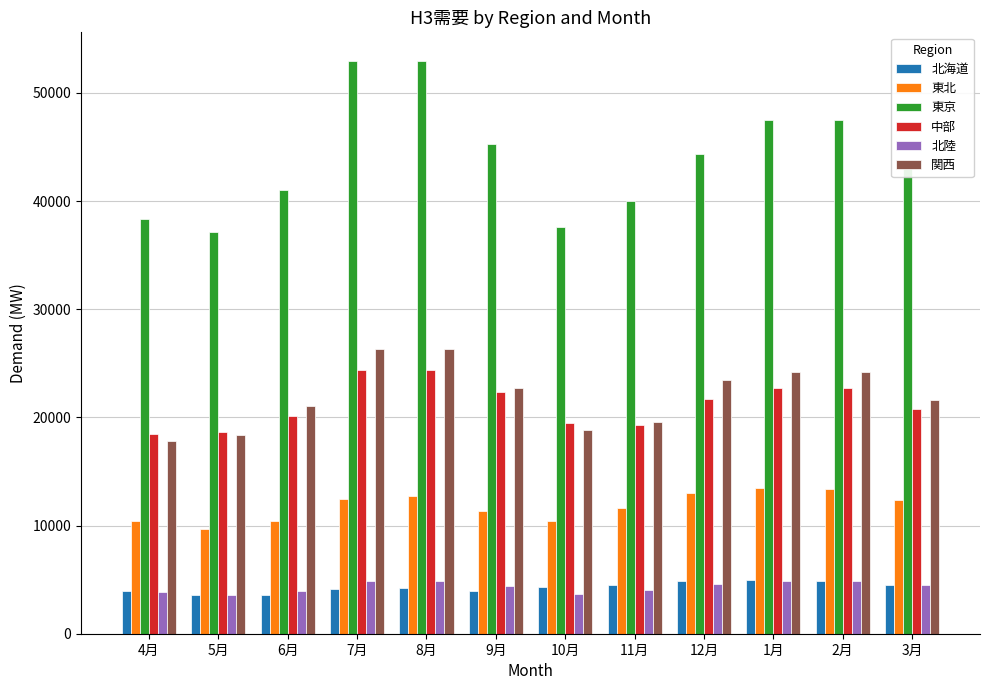

What is the minimum value shown in the chart?

3605.5